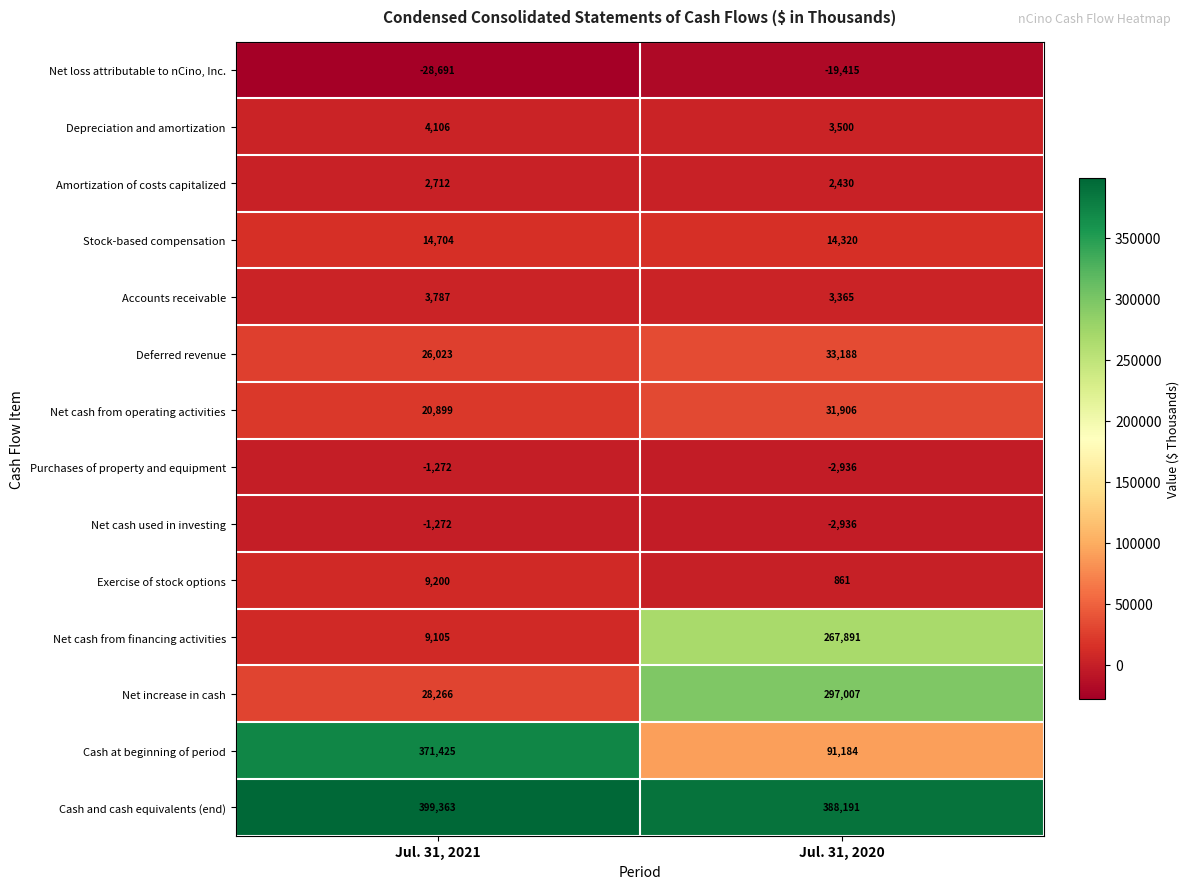

What is the spread (max minus min) of values at Jul. 31, 2021?

428054